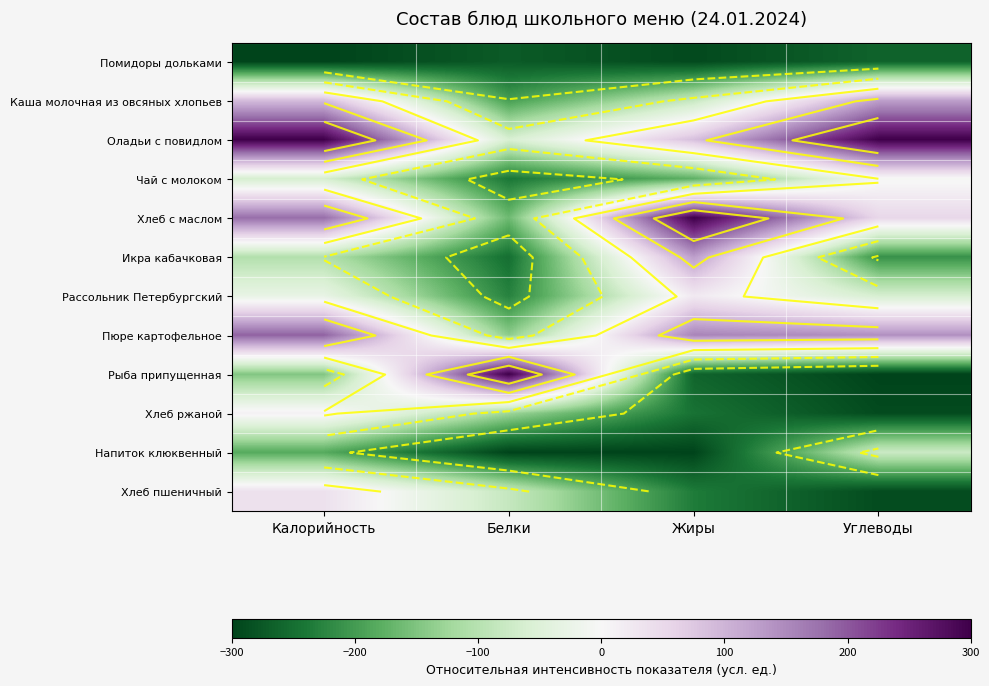

Rank the series at Жиры from lowest to highest value.

Напиток клюквенный, Помидоры дольками, Рыба припущенная, Хлеб ржаной, Хлеб пшеничный, Чай с молоком, Каша молочная из овсяных хлопьев, Рассольник Петербургский, Оладьи с повидлом, Икра кабачковая, Пюре картофельное, Хлеб с маслом